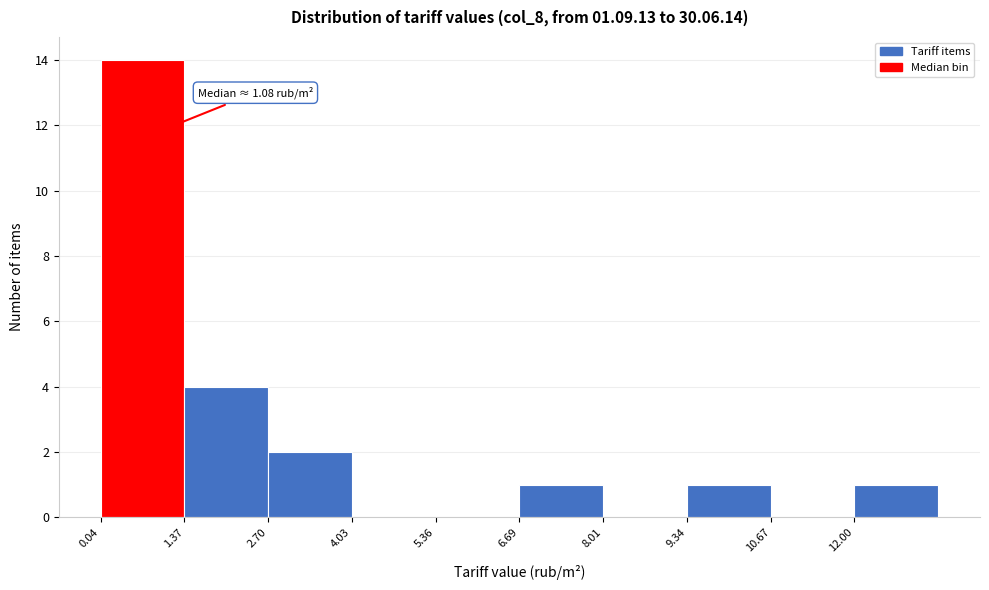

Which range on the x-axis has the tallest bar?

0.0 to 1.4